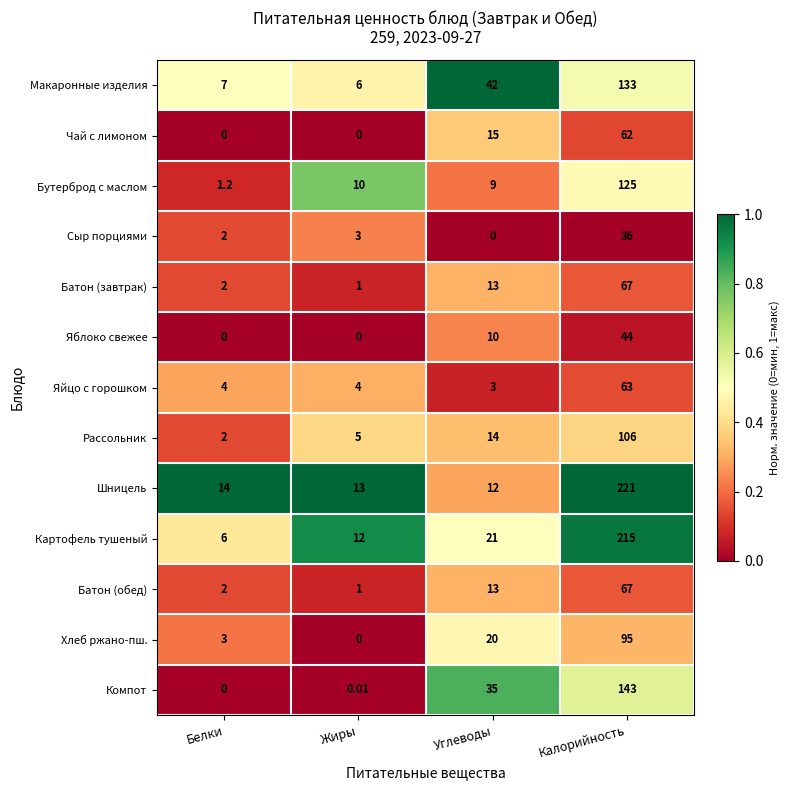

Which series has the largest total across all categories?

Шницель